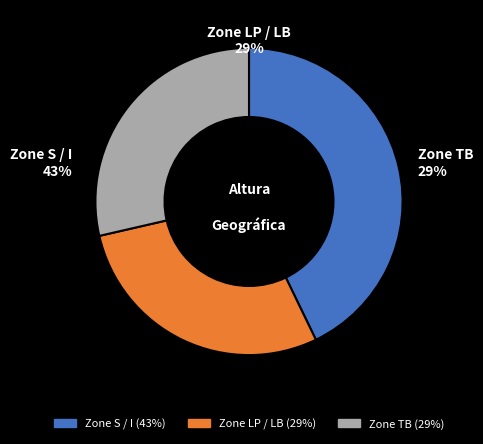

Does LB-2 account for over 50% of the chart?

No